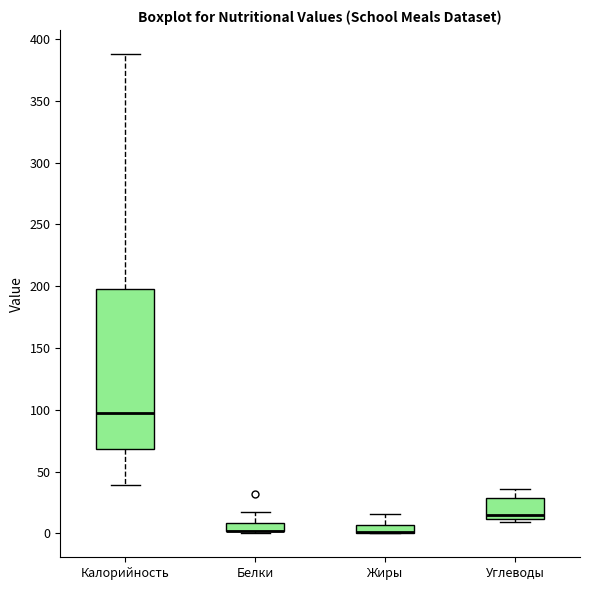

Where does the median line of the box for Углеводы sit on the y-axis? The values are not printed on the chart, so give them approximately, as read against the axis.

15